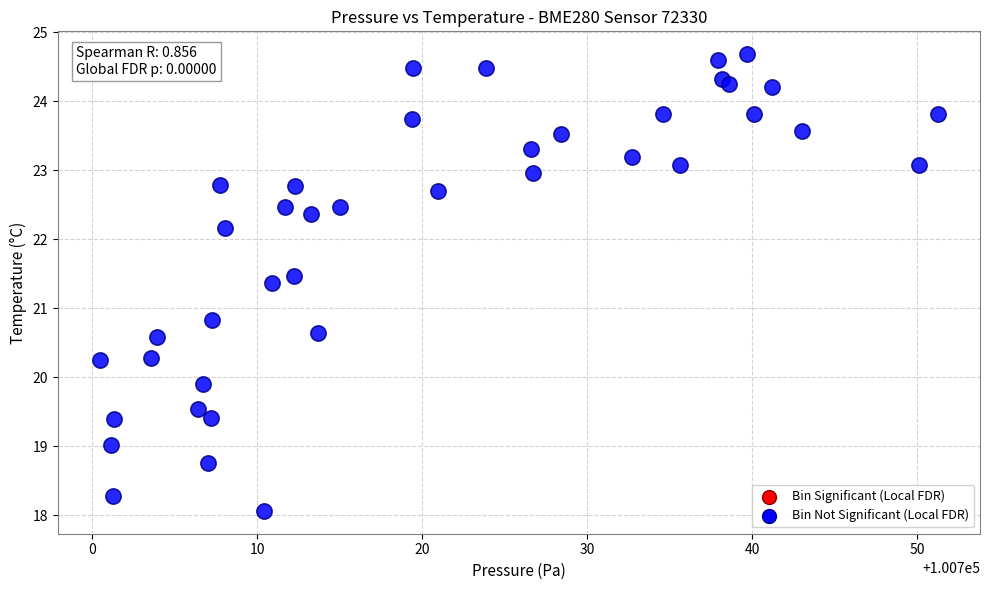

What Y value in the scatter plot is closest to 21?

20.8